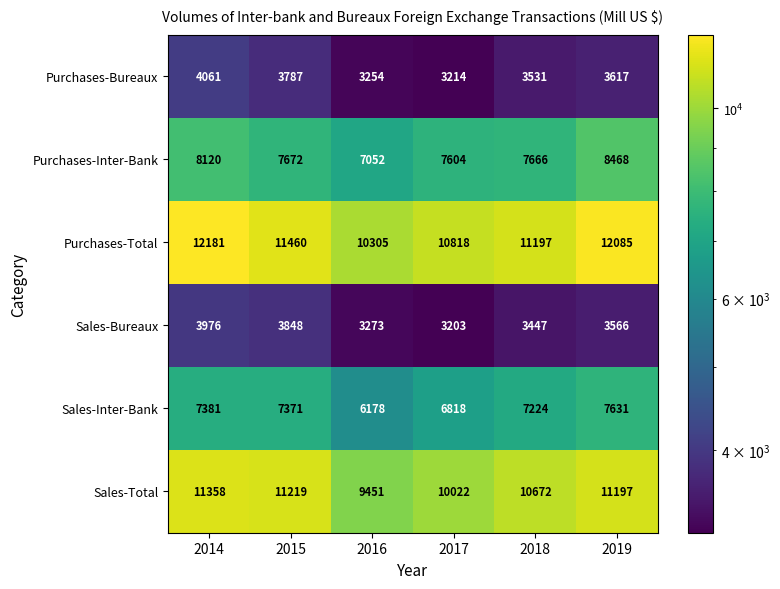

Which series has the widest spread of values?

Sales-Total